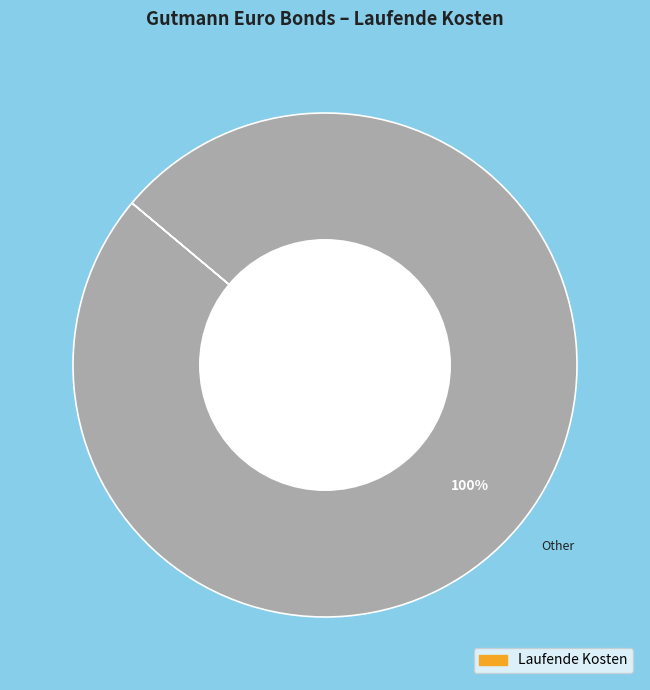

Is it true that Other is 100% of the pie?

True